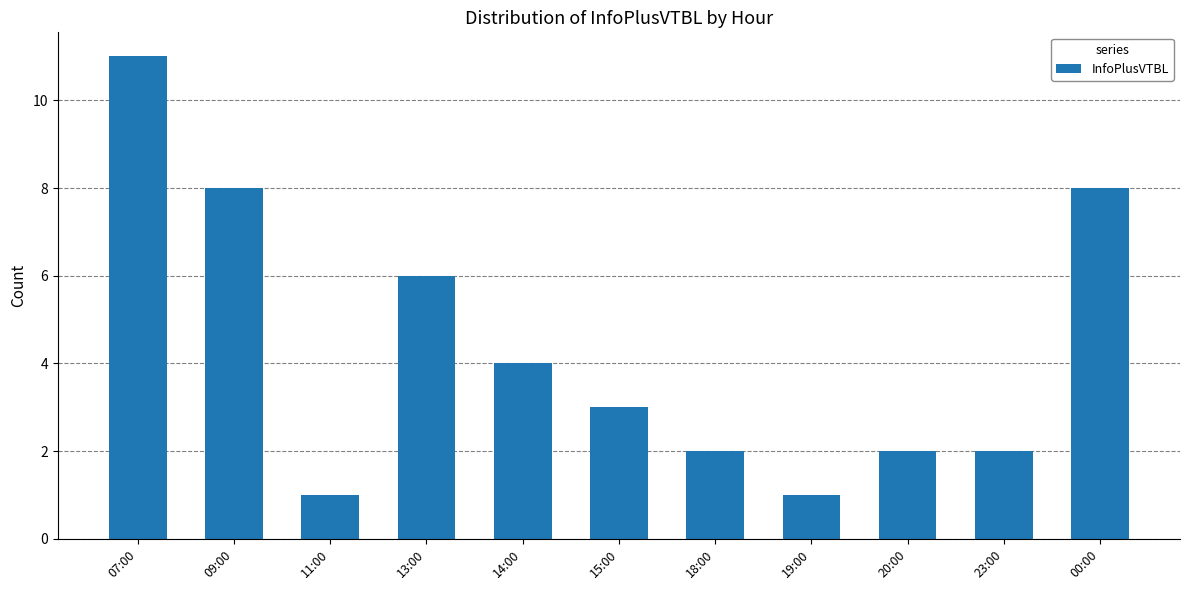

The chart shows a value of 3 at 15:00. True or false?

True